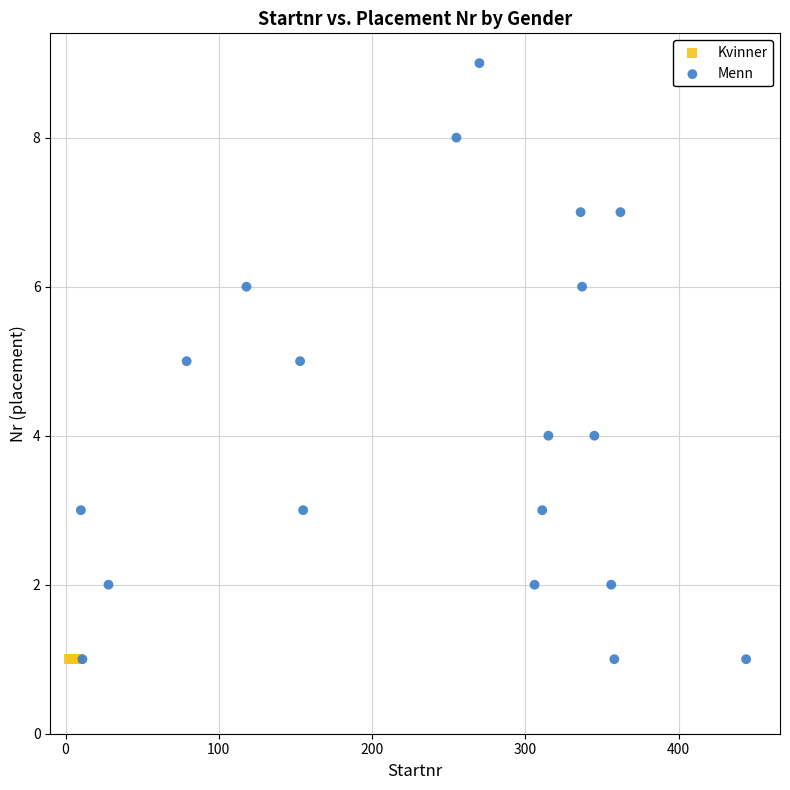

Which series reaches the maximum Y coordinate?

Menn